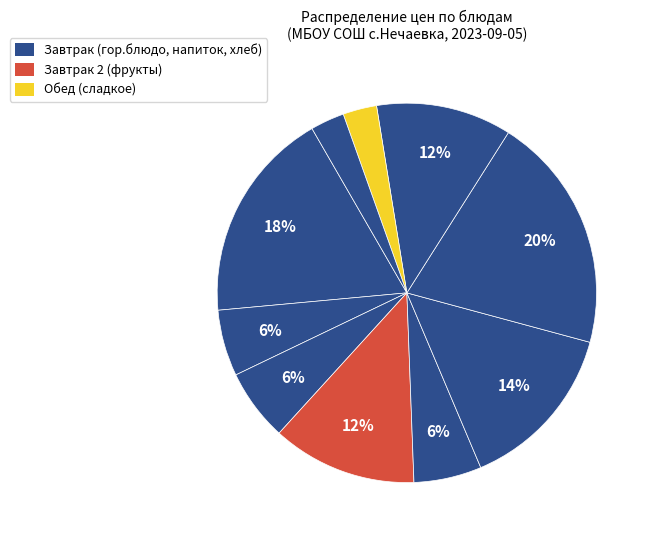

How many slices are in this pie chart?

10